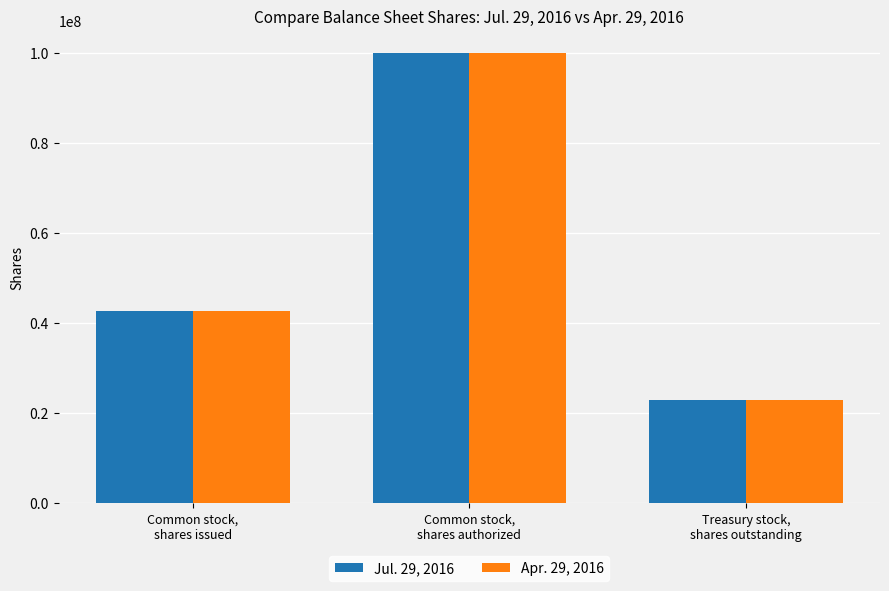

Is the value of Jul. 29, 2016 at Treasury stock,
shares outstanding greater than the value of Apr. 29, 2016 at Common stock,
shares authorized?

No